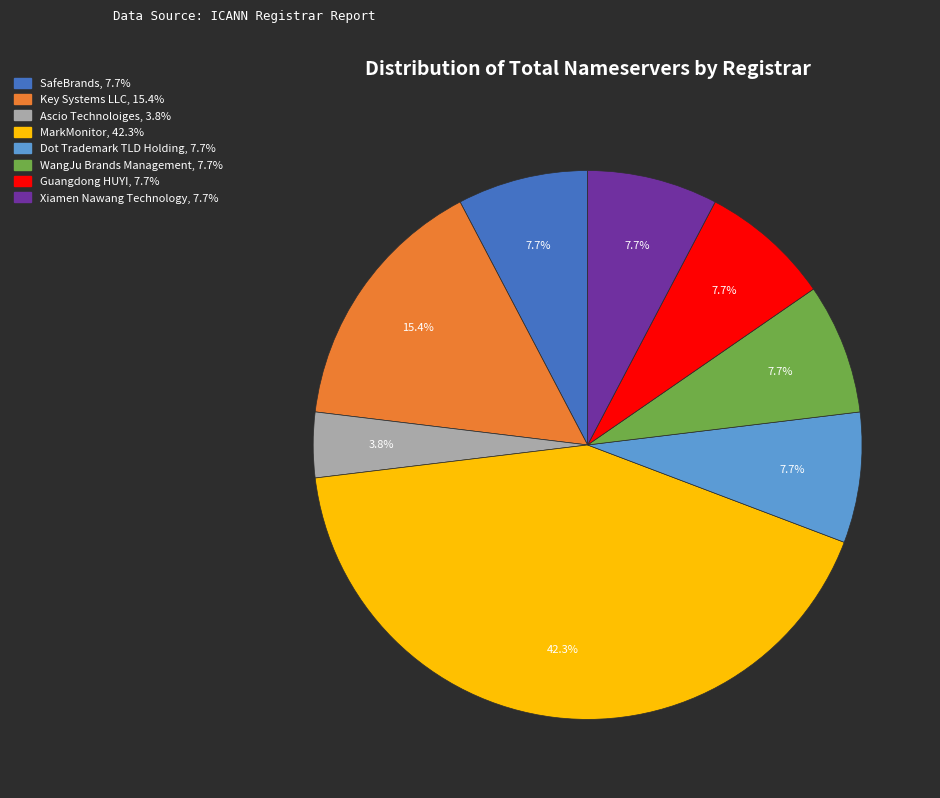

Which category has the biggest portion of the pie?

MarkMonitor